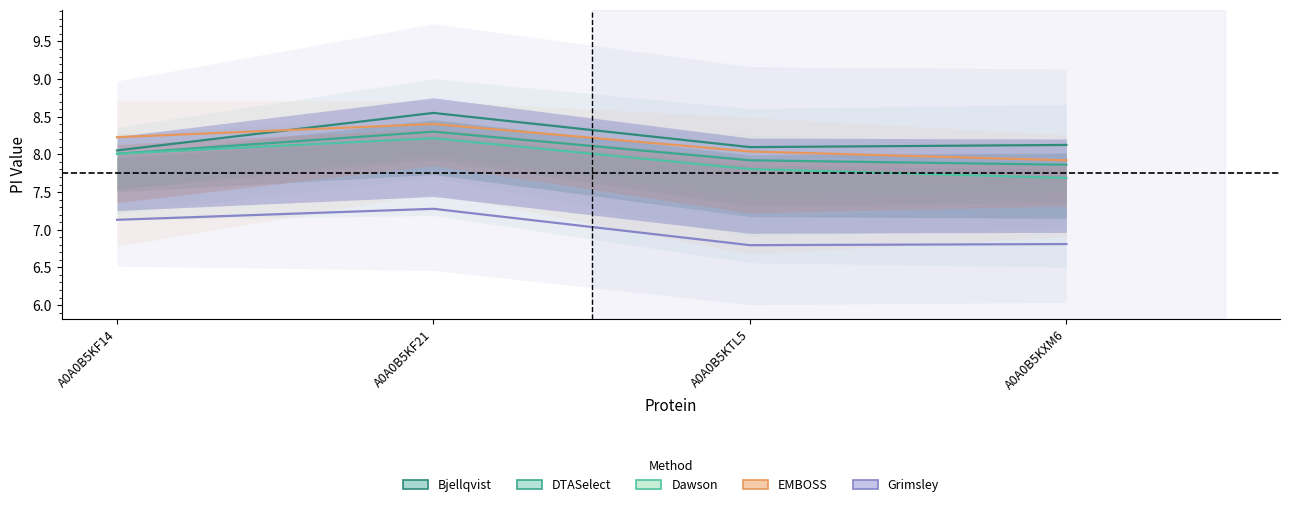

What value does the DTASelect series have at A0A0B5KXM6?

7.9